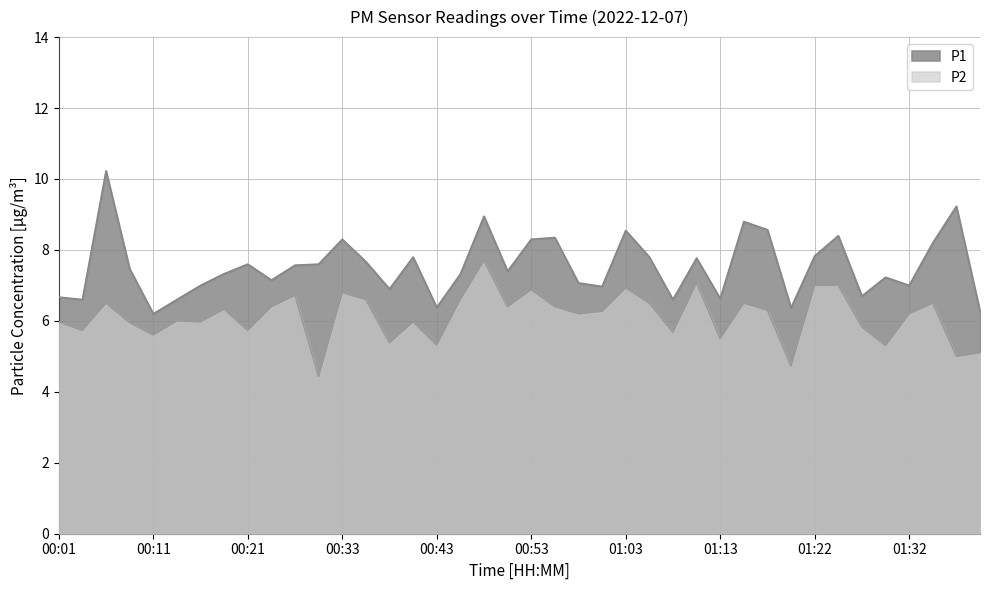

Is it true that P1 equals 1.4 at 00:01?

False